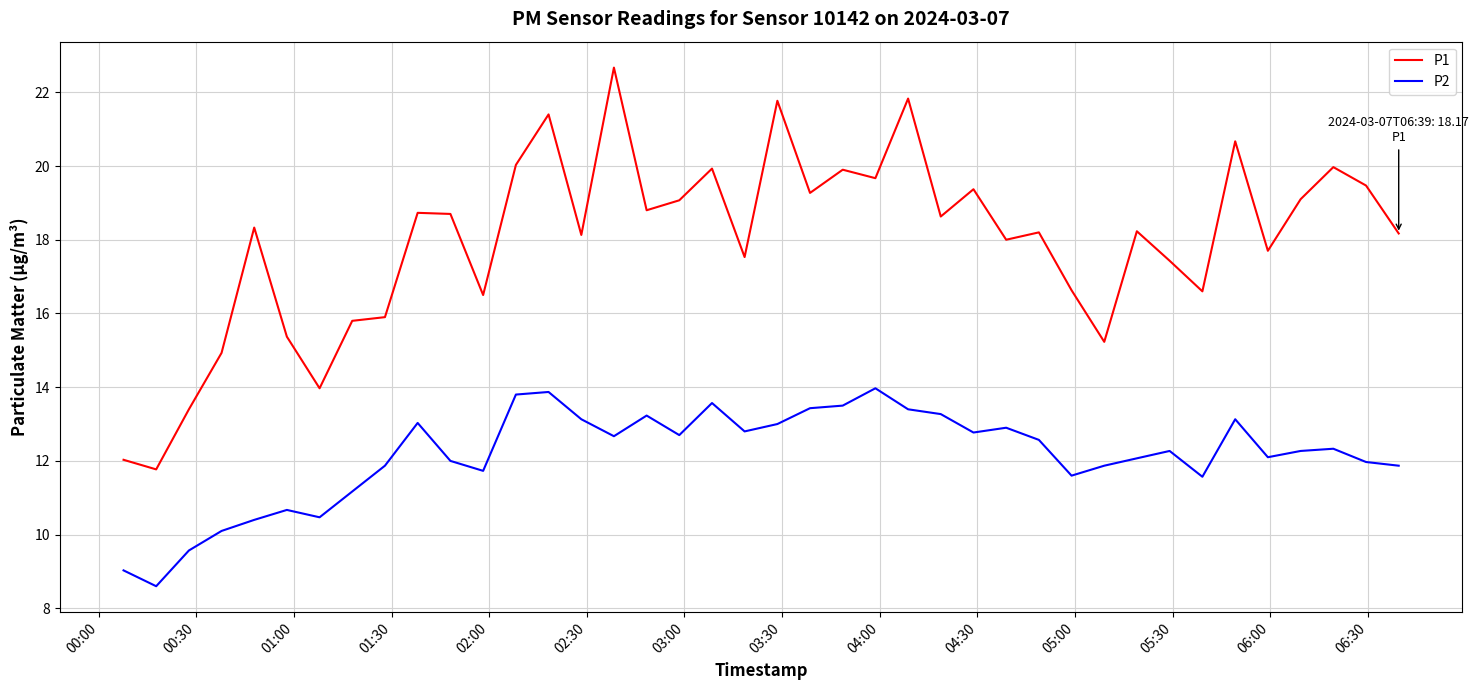

True or false: P1 and P2 cross at least once.

False